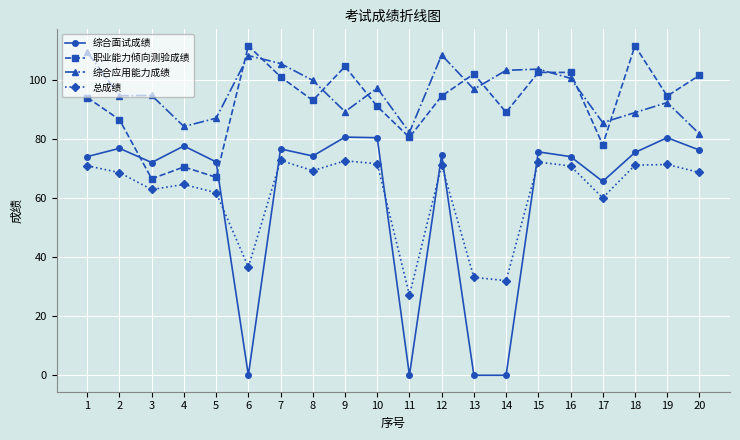

Which series has the largest total across all categories?

综合应用能力成绩